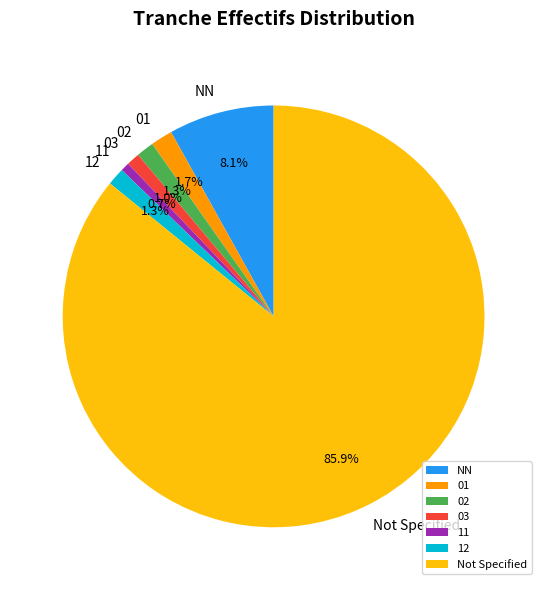

Is 11 the majority of the pie?

No